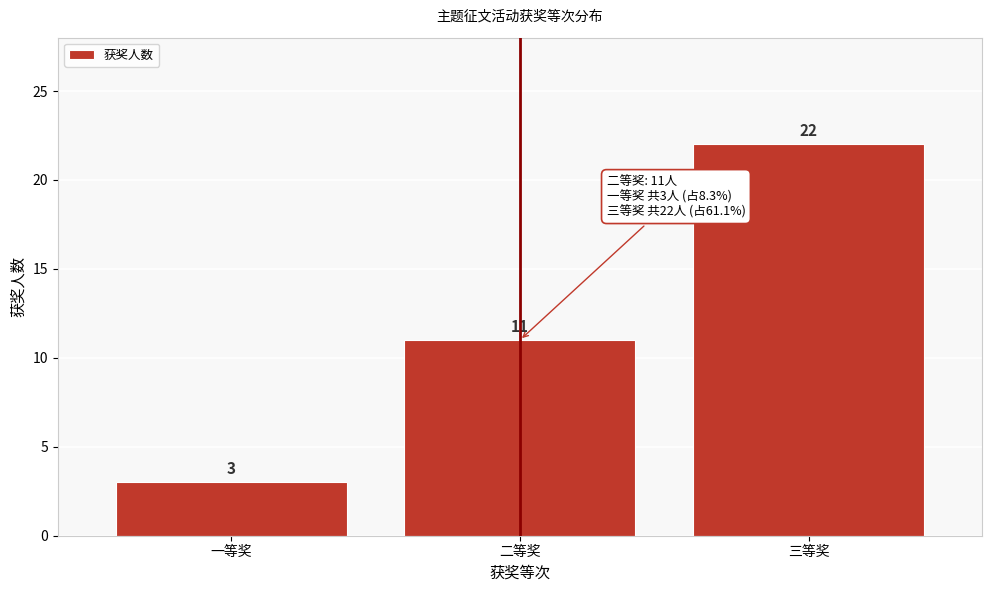

Reading left to right, list all the values displayed in this chart.

3	11	22